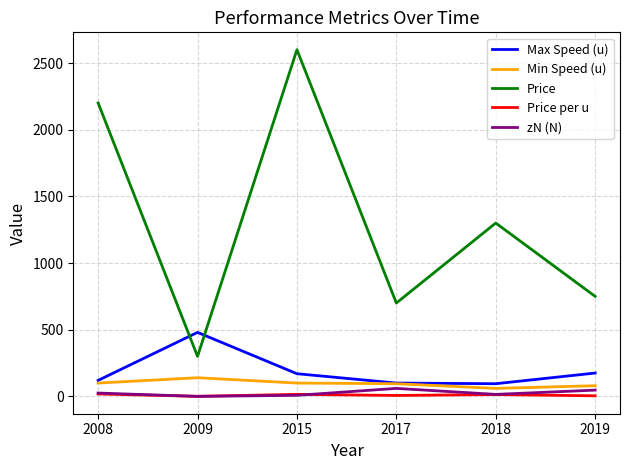

At which label does Max Speed (u) first exceed 170?

2009